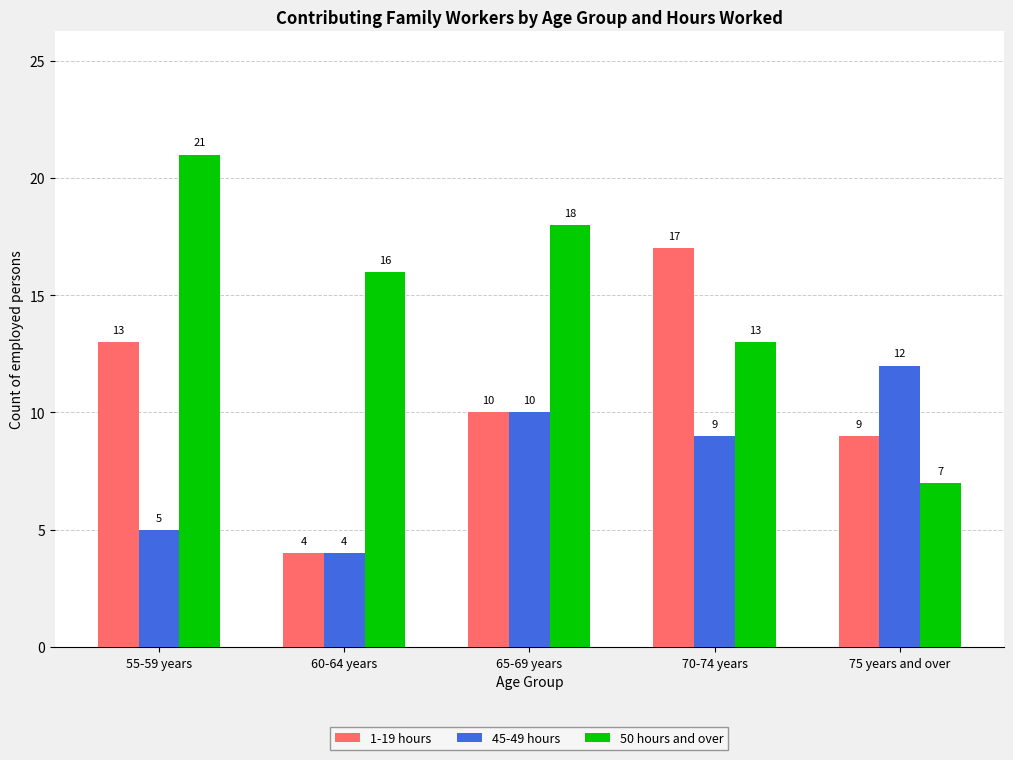

How many data points in 1-19 hours are less than 10?

2